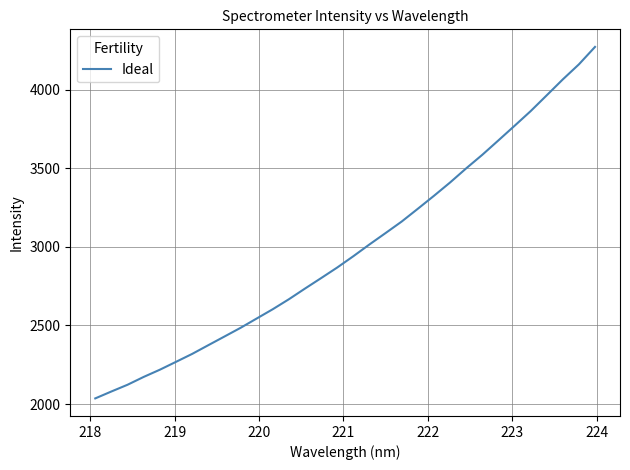

What is the difference between the maximum and minimum values?

2235.3